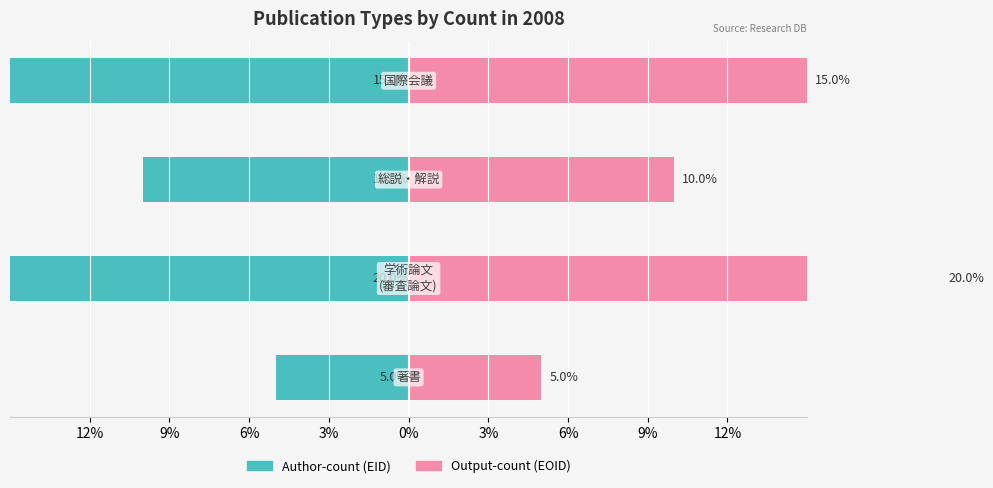

What is the minimum value shown in the chart?

-20